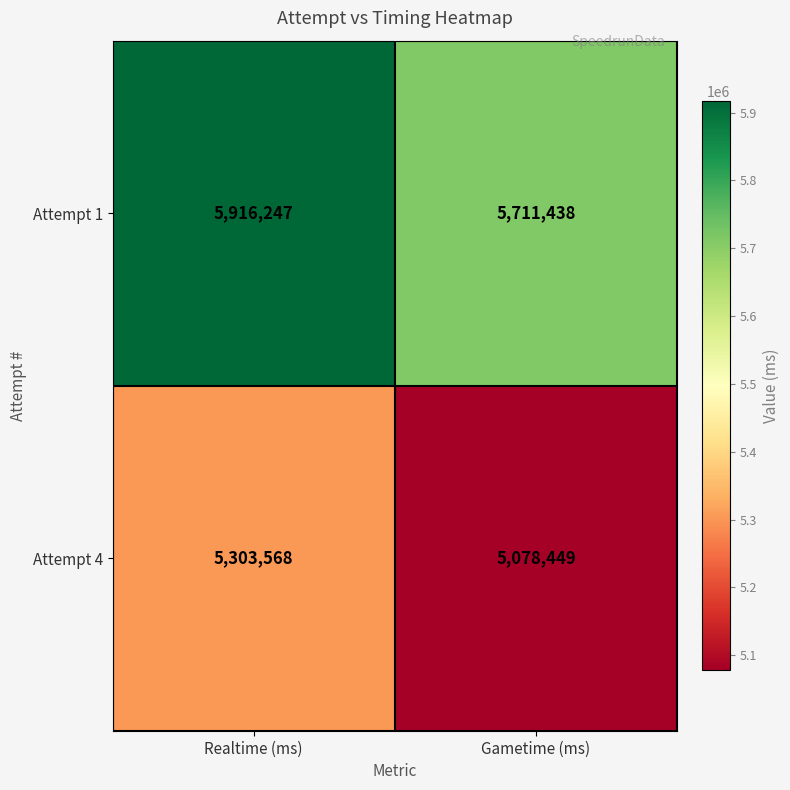

How many data points does each series have?

2